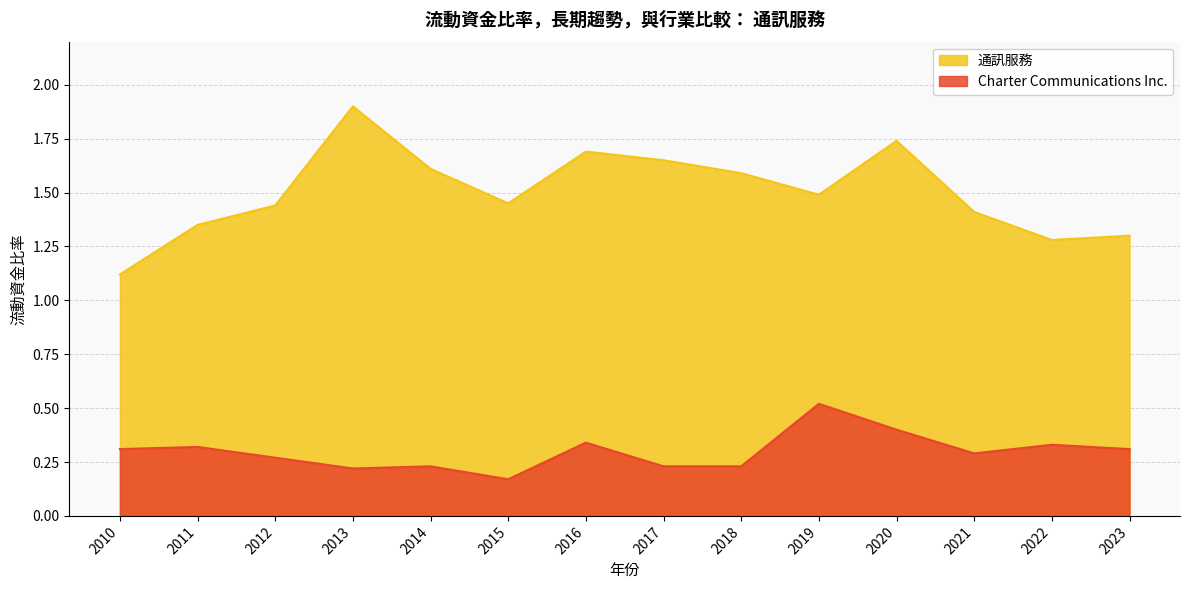

How many Charter Communications Inc. values are between 0 and 1?

14